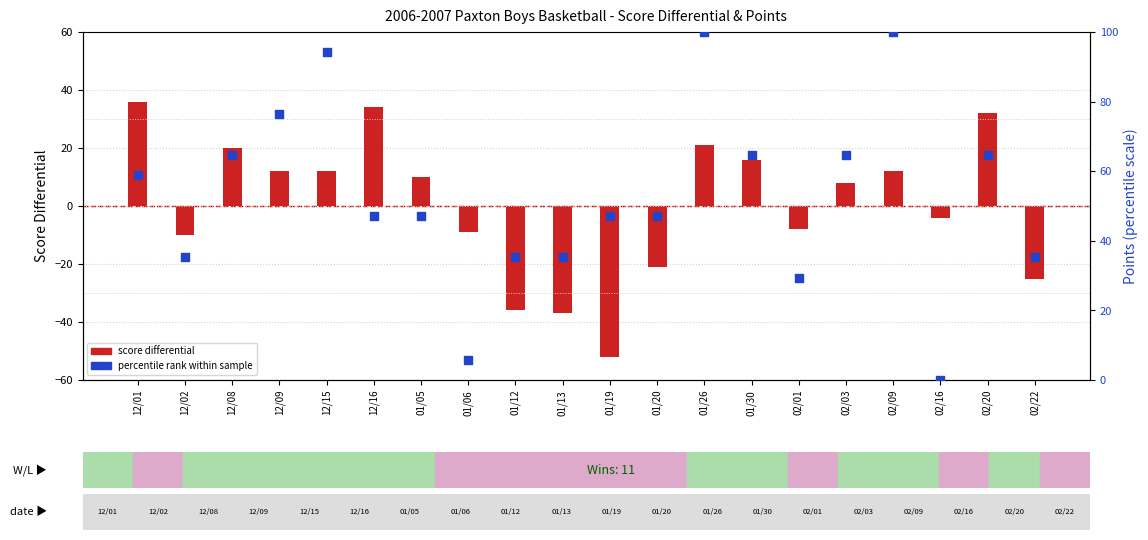

Which series has the largest total across all categories?

percentile rank within sample